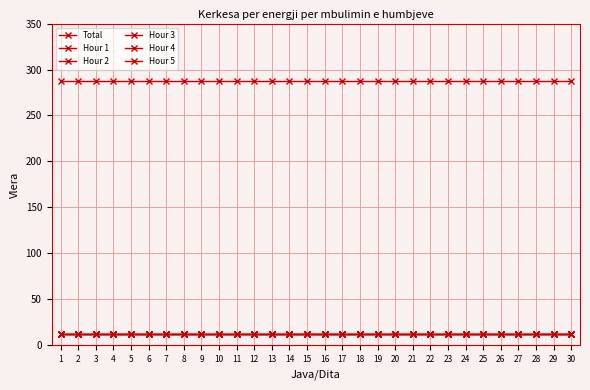

Is this an area chart (filled region under the line)?

No